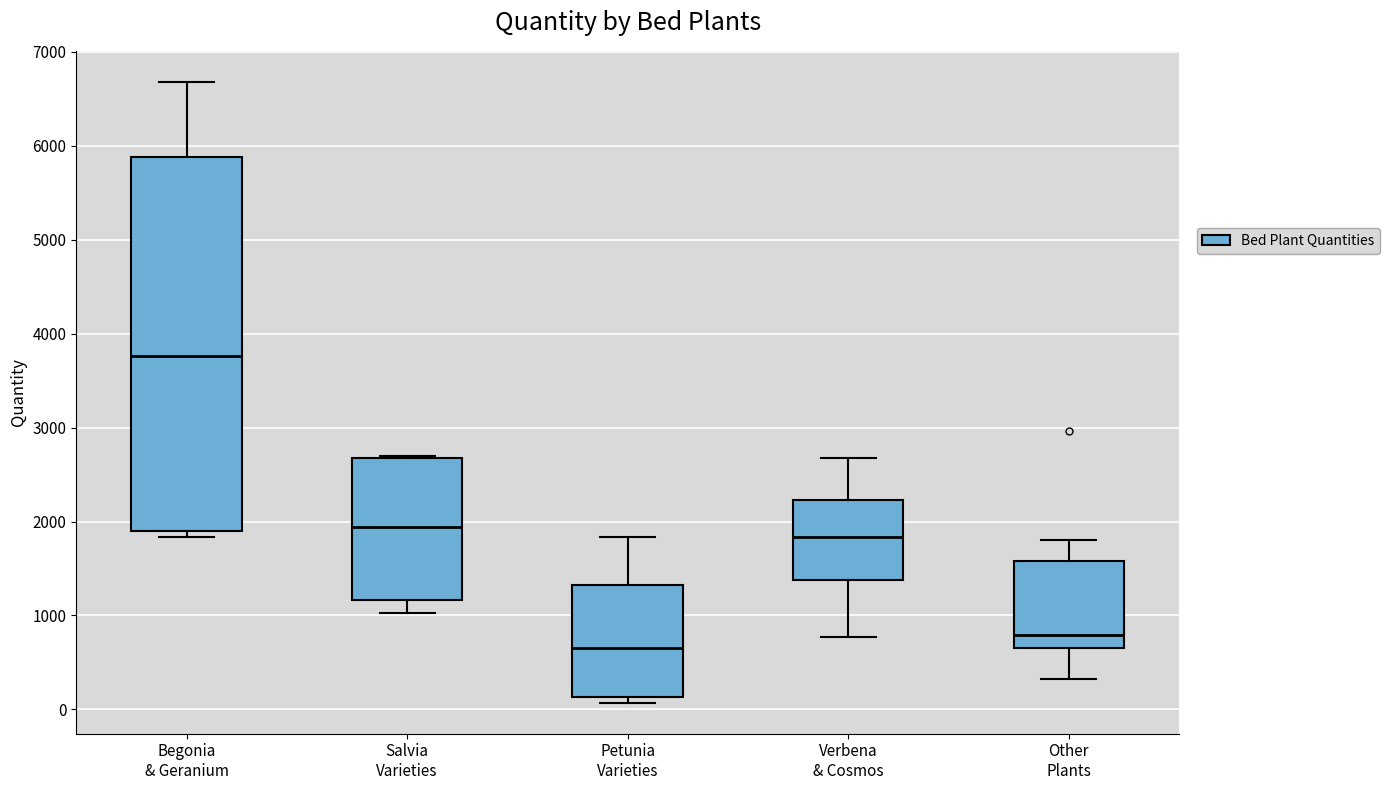

Comparing the boxes themselves (not the whiskers), which one is the tallest?

Begonia & Geranium